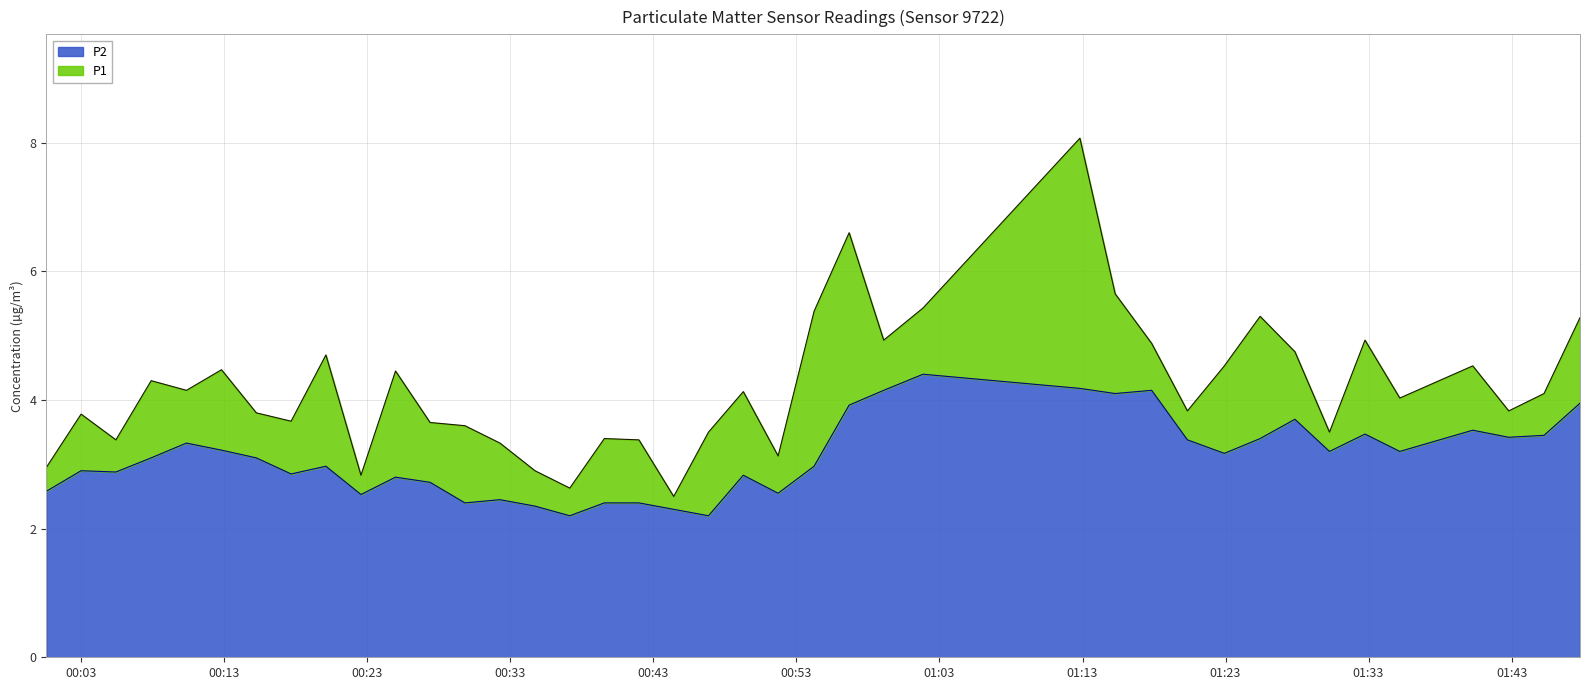

True or false: P1 and P2 intersect in this chart.

False